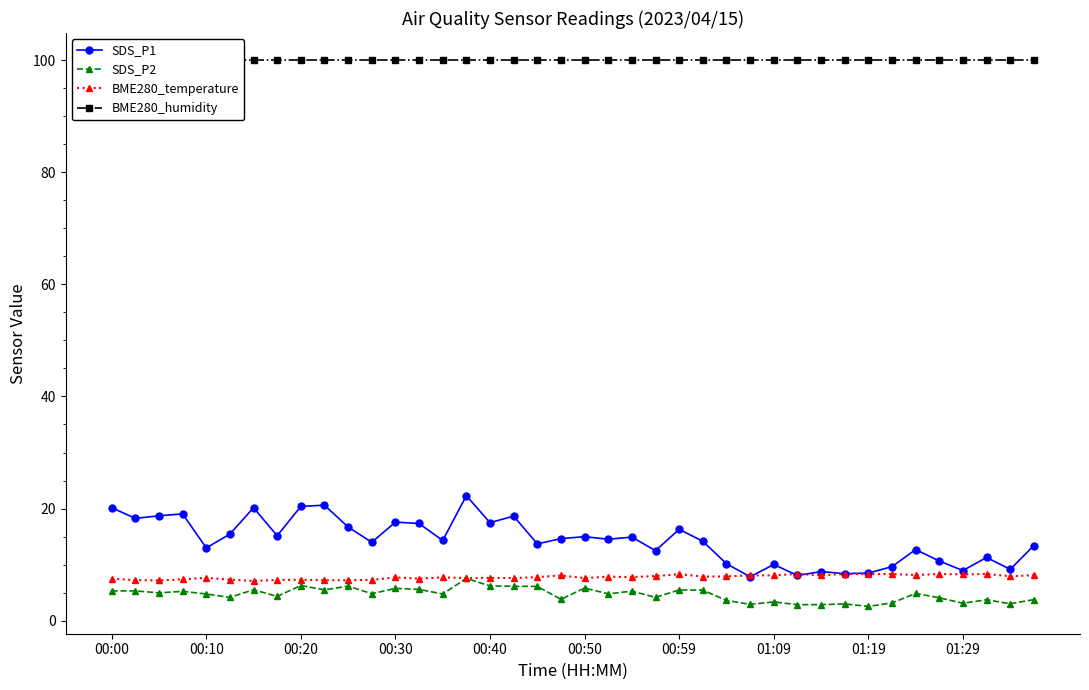

At which category does the chart reach its peak across all series?

00:00